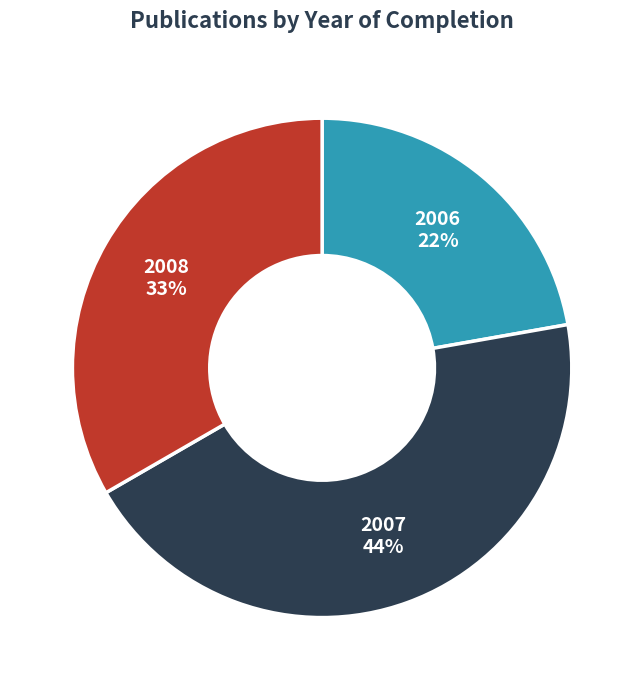

Which slice is the smallest?

2006